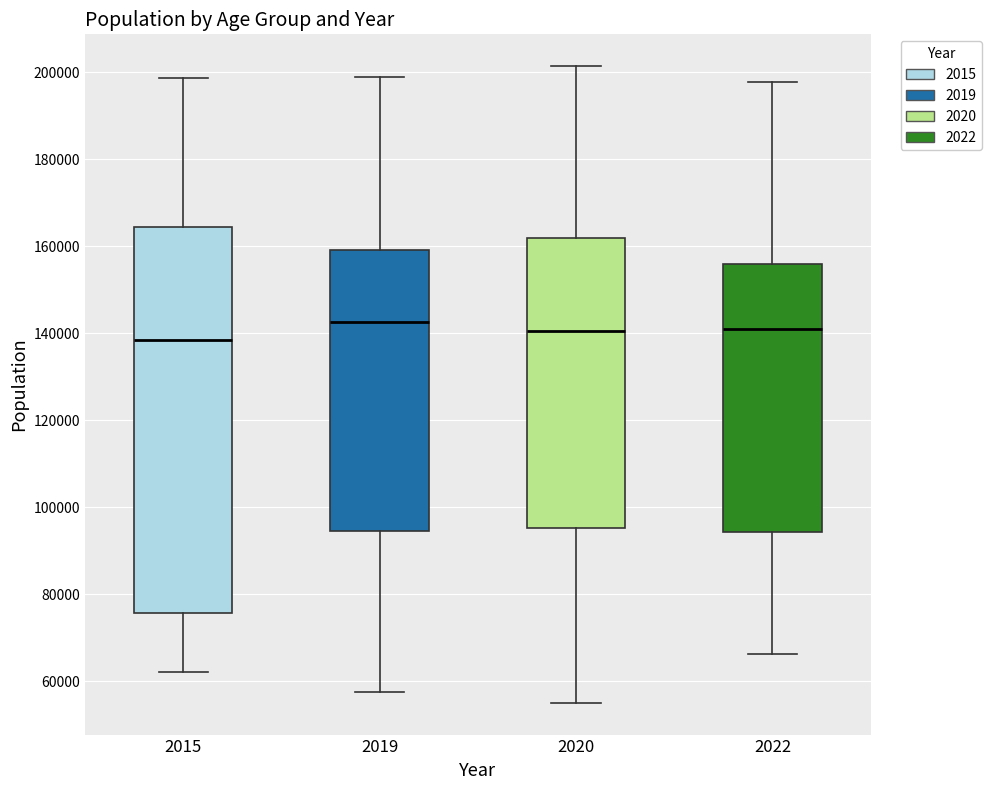

Where is the upper edge of the box at x = 2020 on the y-axis? The values are not printed on the chart, so give them approximately, as read against the axis.

162000